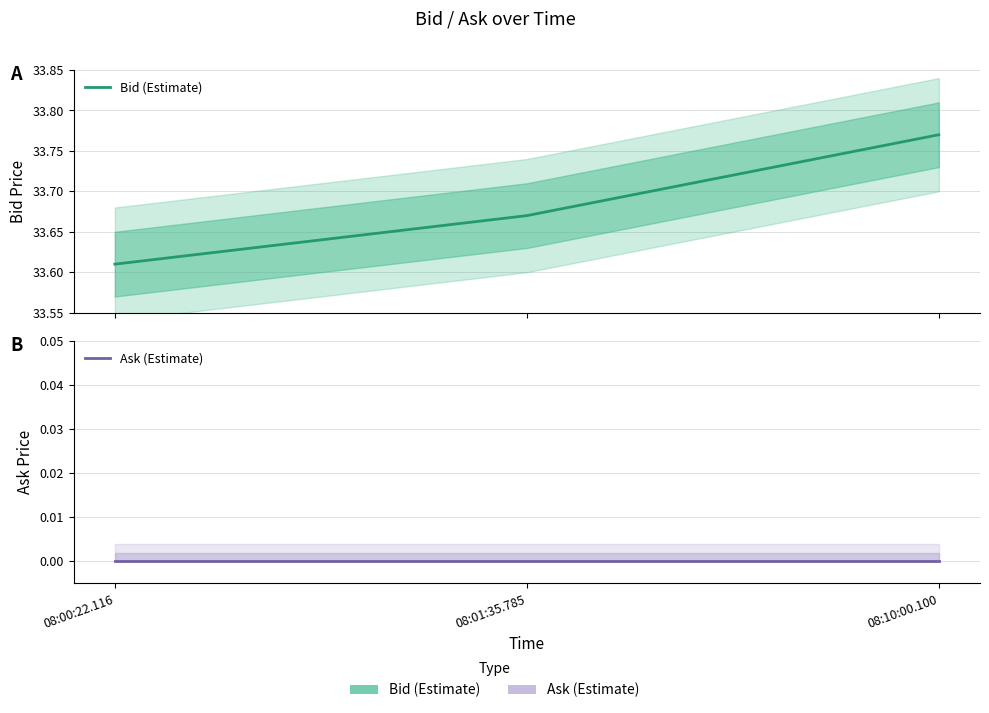

Is the value of Ask (Estimate) at 08:10:00.100 greater than the value of Bid (Estimate) at 08:10:00.100?

No